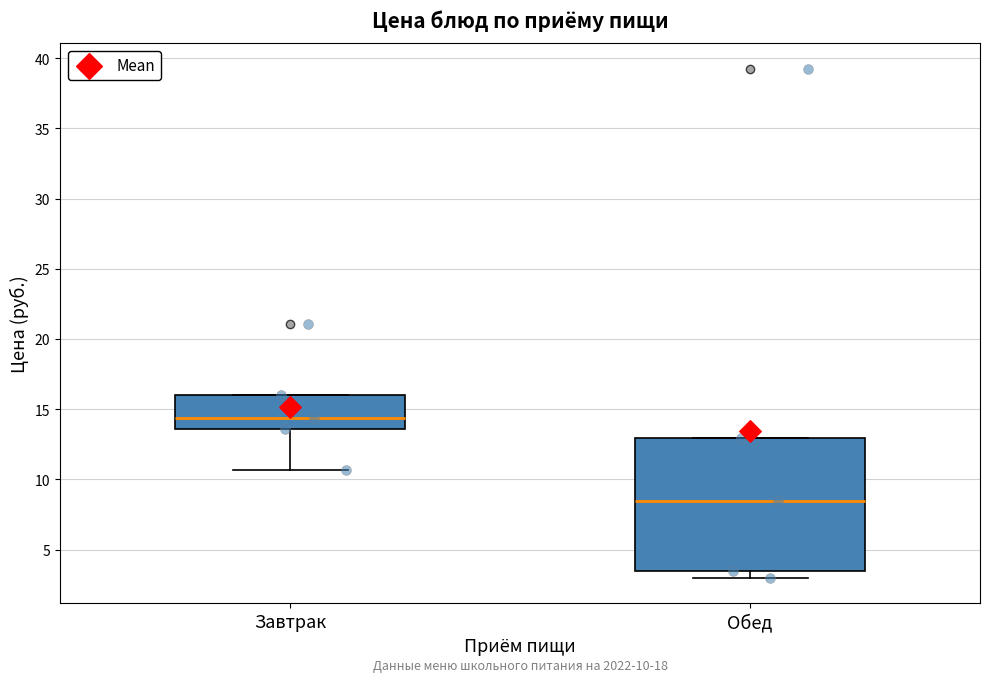

Comparing the boxes themselves (not the whiskers), which one is the tallest?

Обед